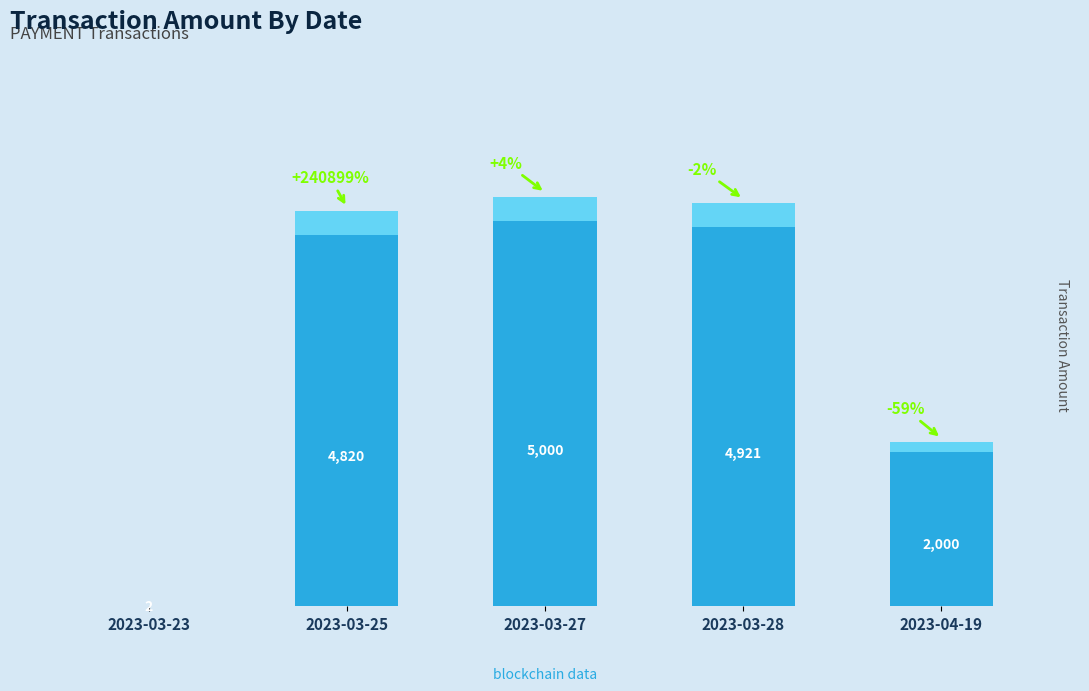

How many data points does each series have?

5